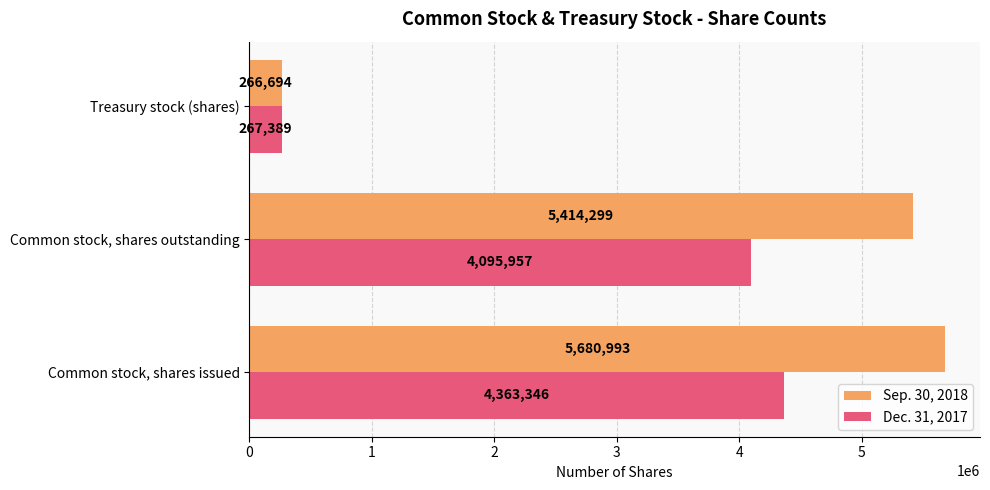

Which series has the largest range (max minus min)?

Sep. 30, 2018